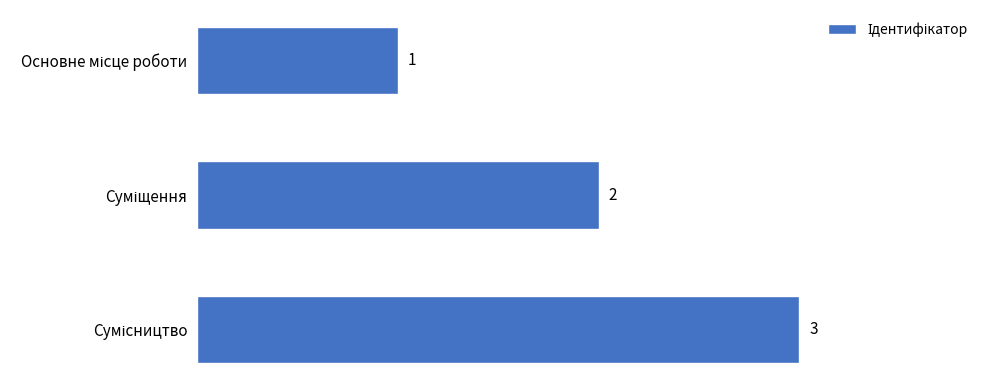

Count the number of data series in this chart.

1